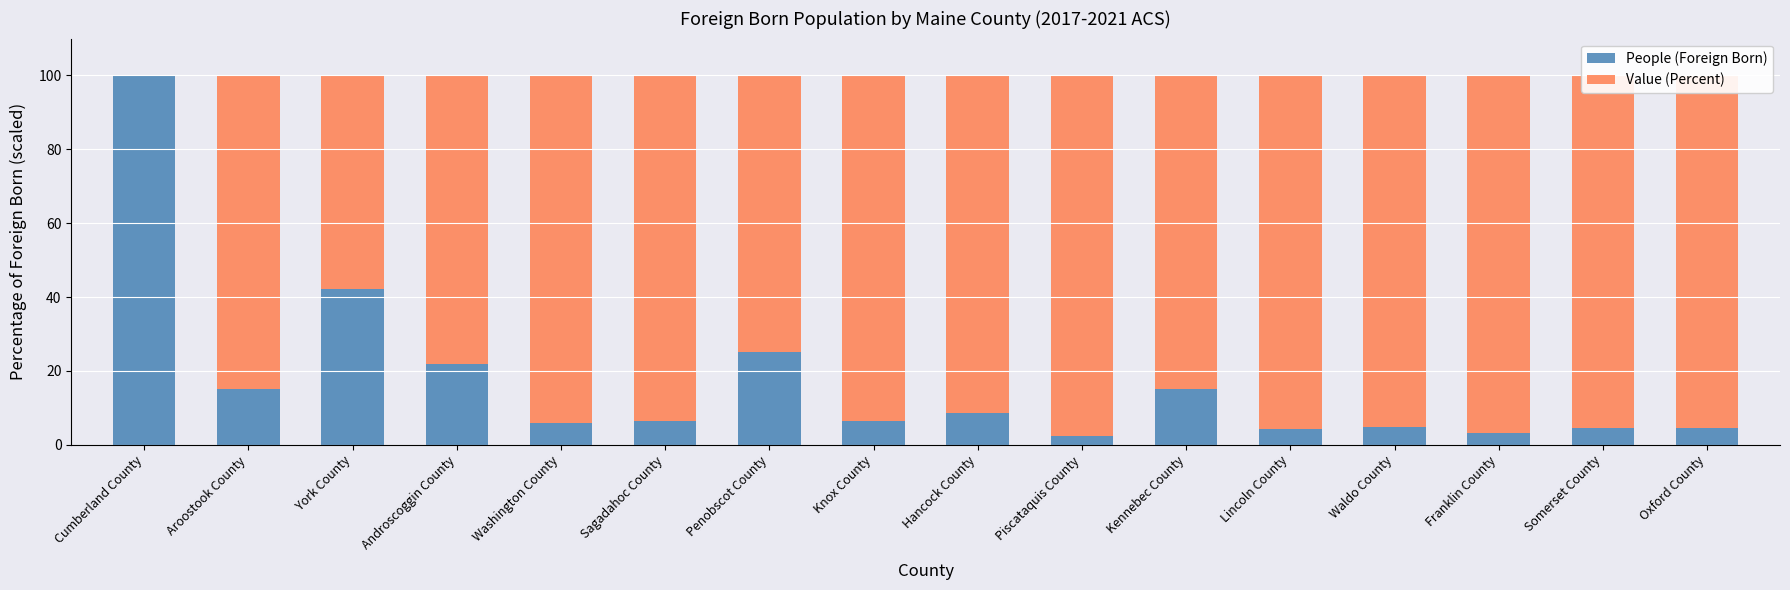

What is the sum of the People (Foreign Born) values at Piscataquis County and Franklin County?

5.4